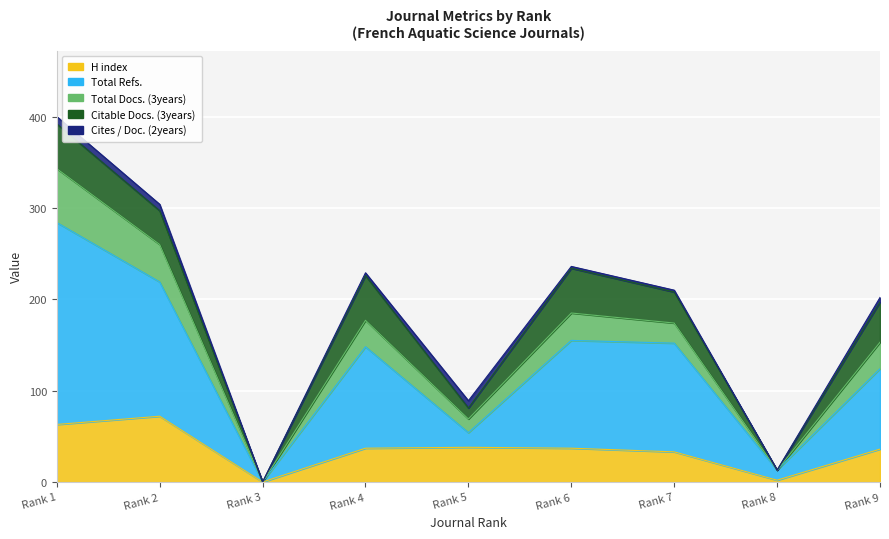

How many values in Total Refs. are above zero?

8